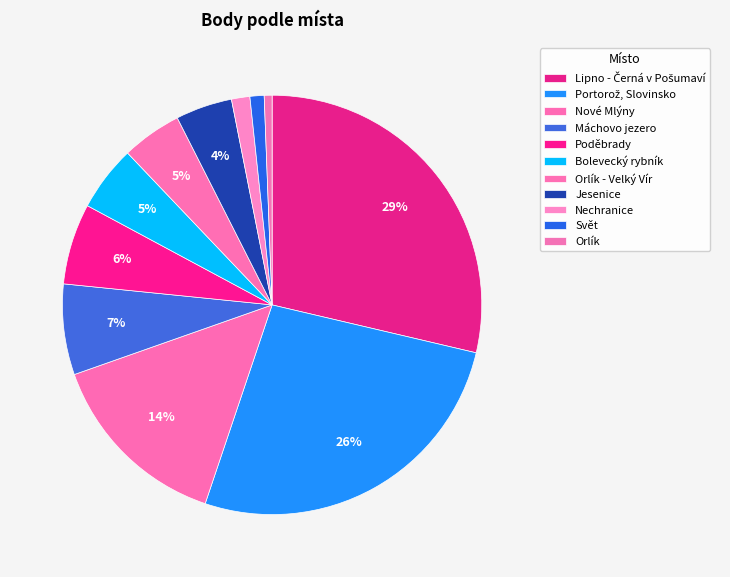

Does Bolevecký rybník account for over 50% of the chart?

No